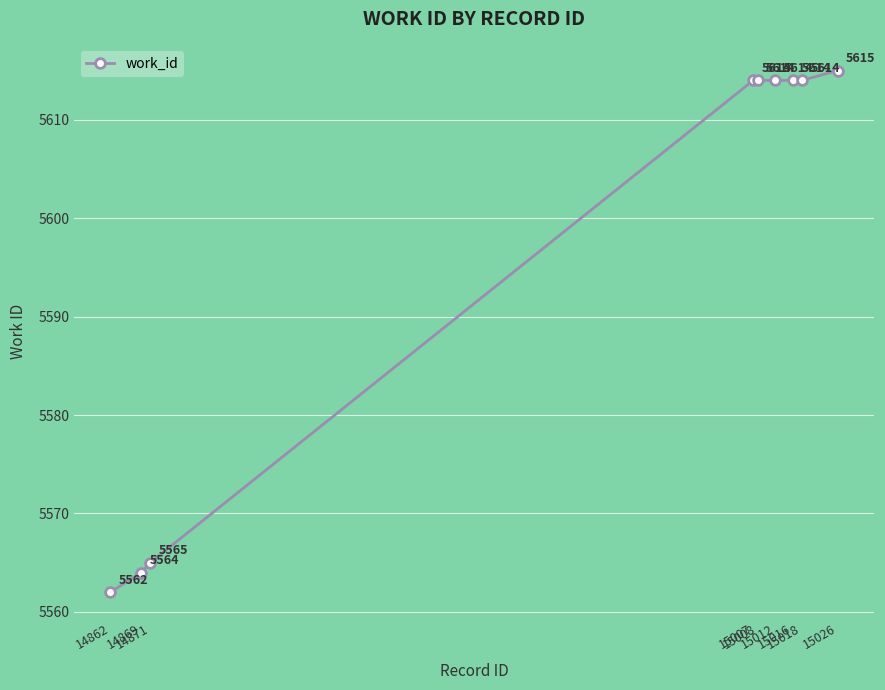

What is the value of the 1st point from the left?

5562